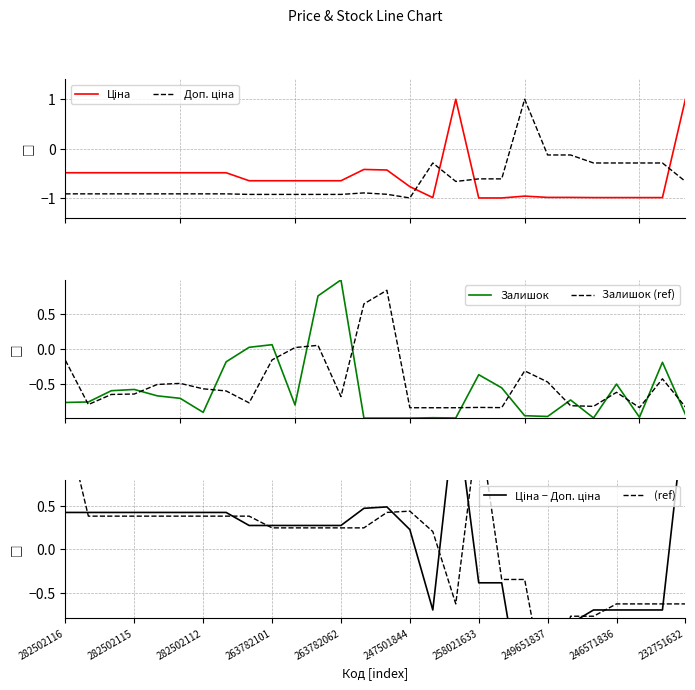

Is it true that Ціна equals -1.6 at 23?

False